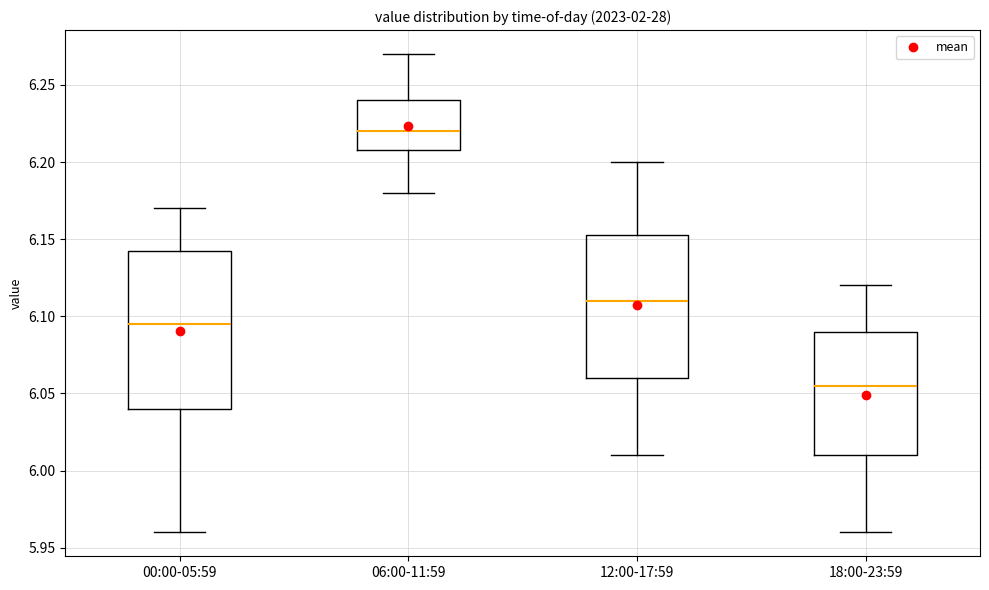

Where does the lower whisker of the box for 12:00-17:59 end on the y-axis? The values are not printed on the chart, so give them approximately, as read against the axis.

6.010